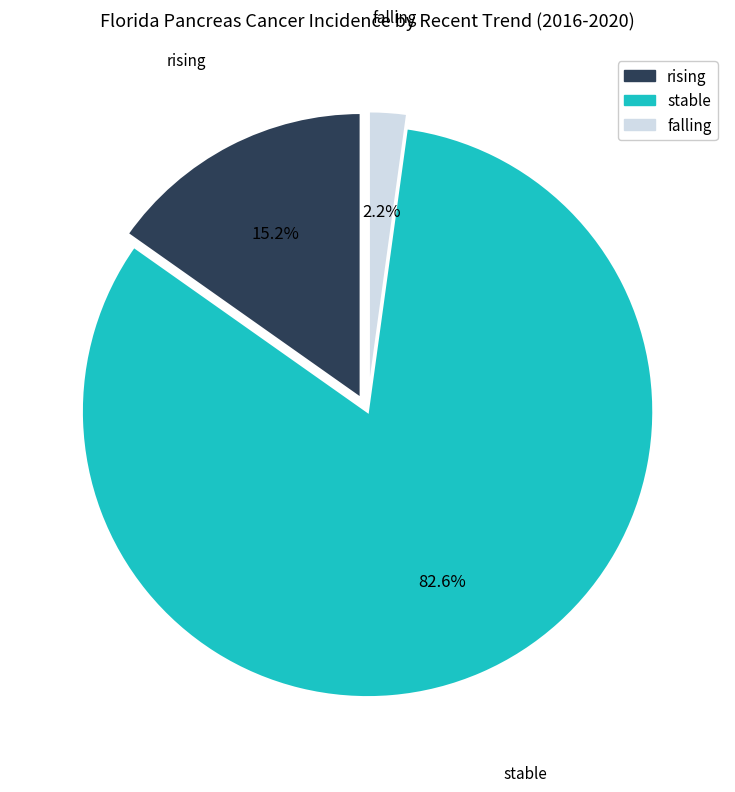

Combined, what portion of the pie is rising and stable?

97.8%